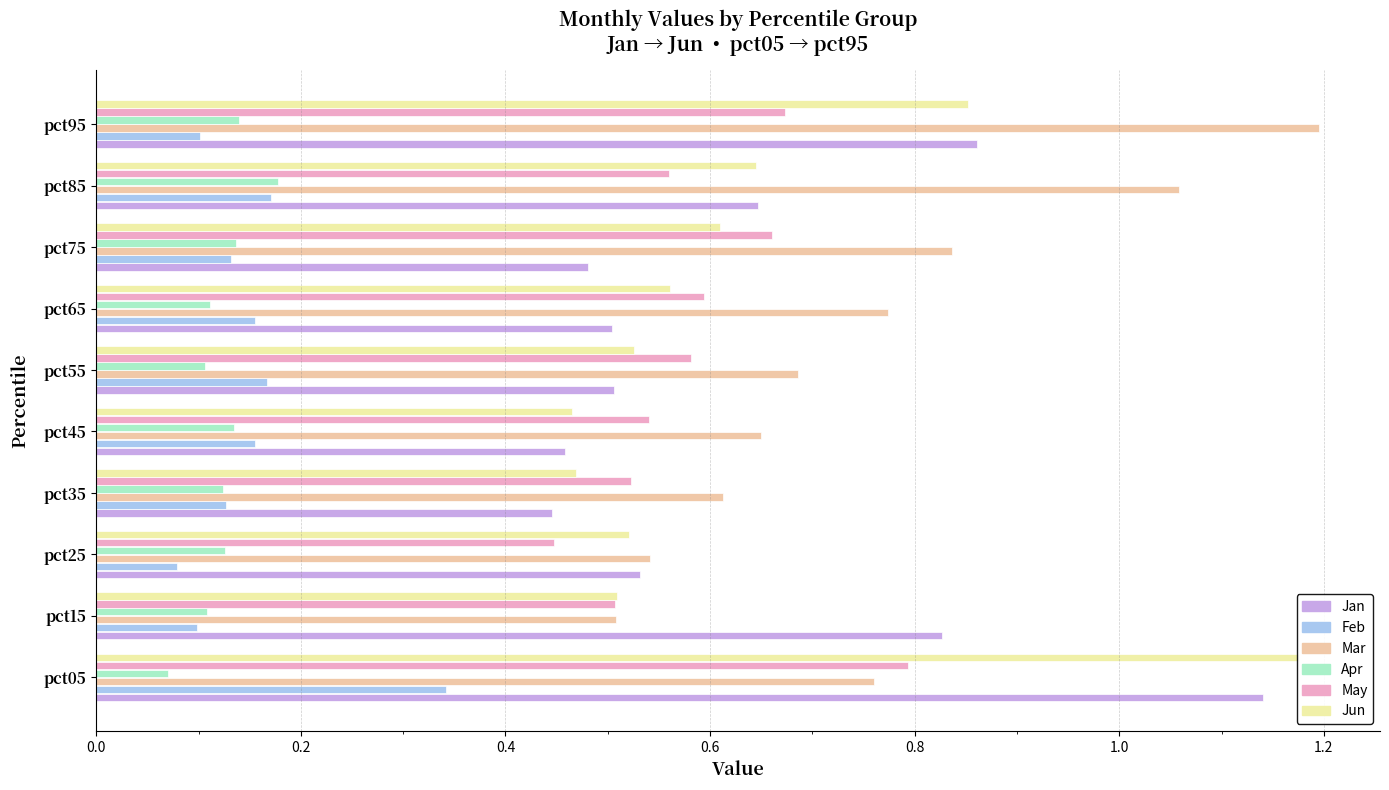

Are the bars horizontal?

Yes